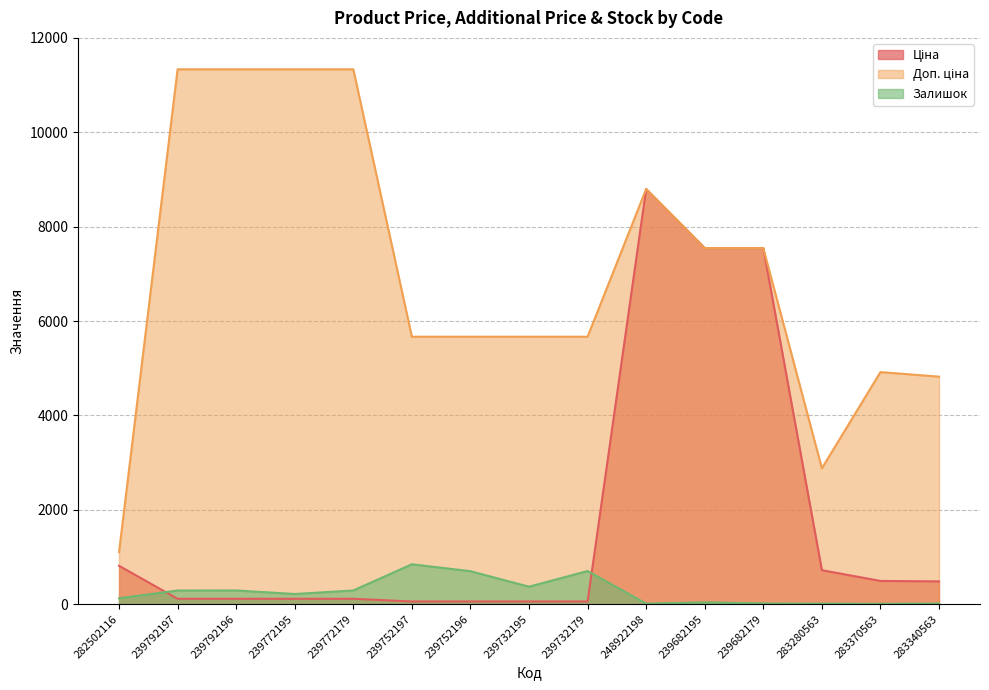

Is it true that Доп. ціна equals 5667.0 at 239752196?

True